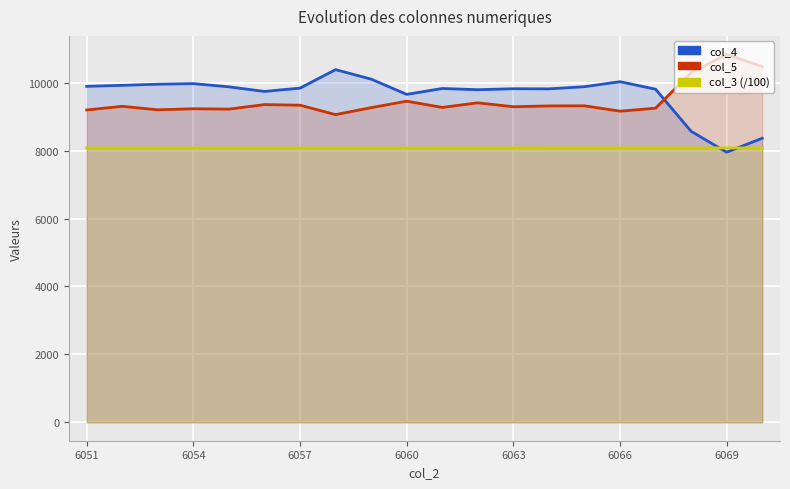

True or false: col_4 has a value of 9879.0 at 6063.

True